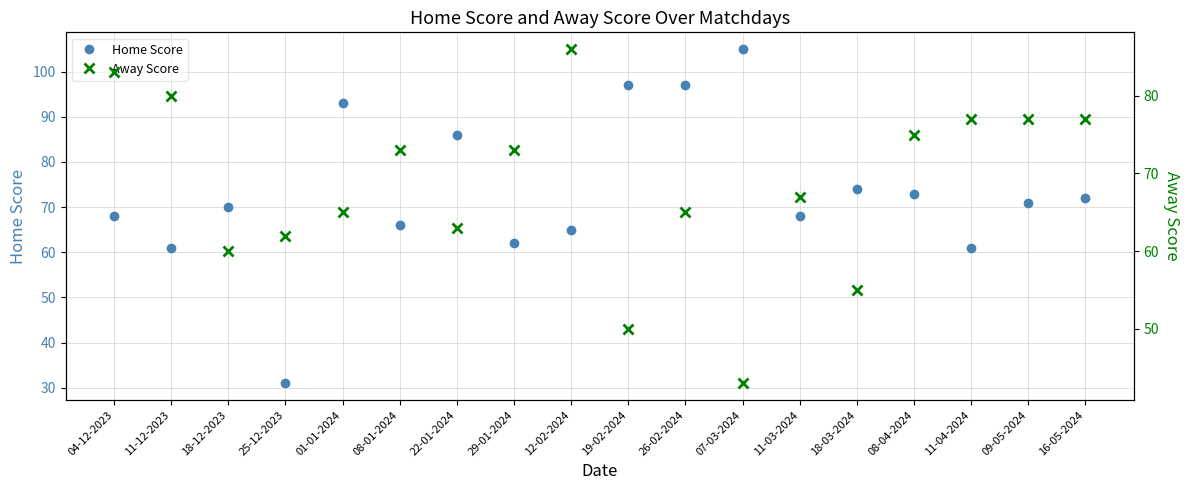

At which label is Away Score closest to 64?

01-01-2024